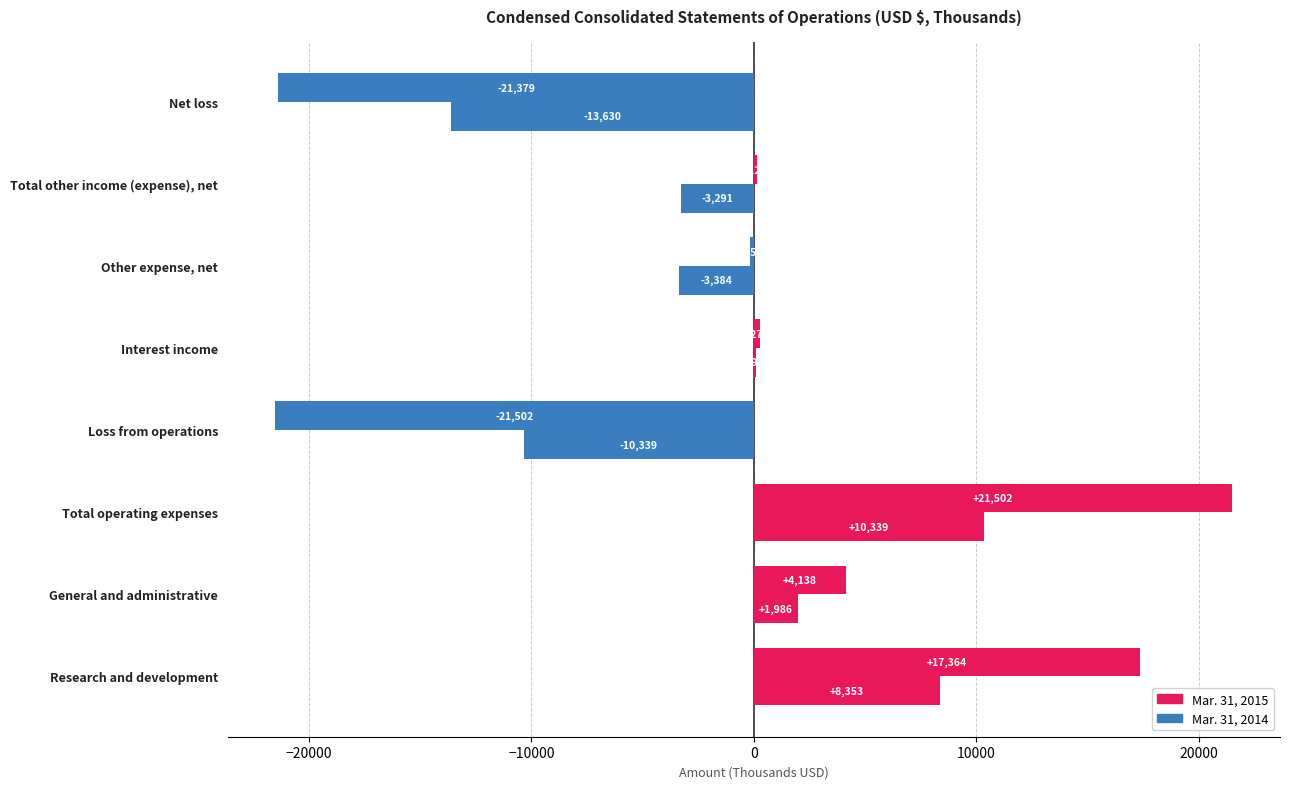

How many categories are shown in the chart?

8